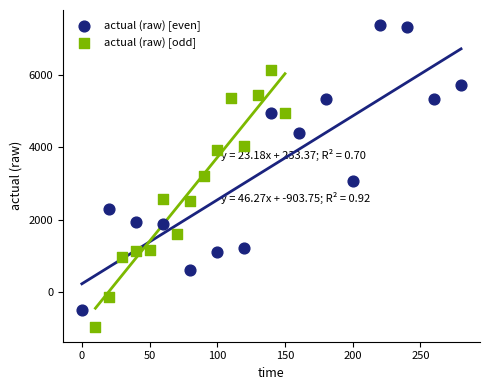

Which series reaches the maximum Y coordinate?

actual (raw) [even]